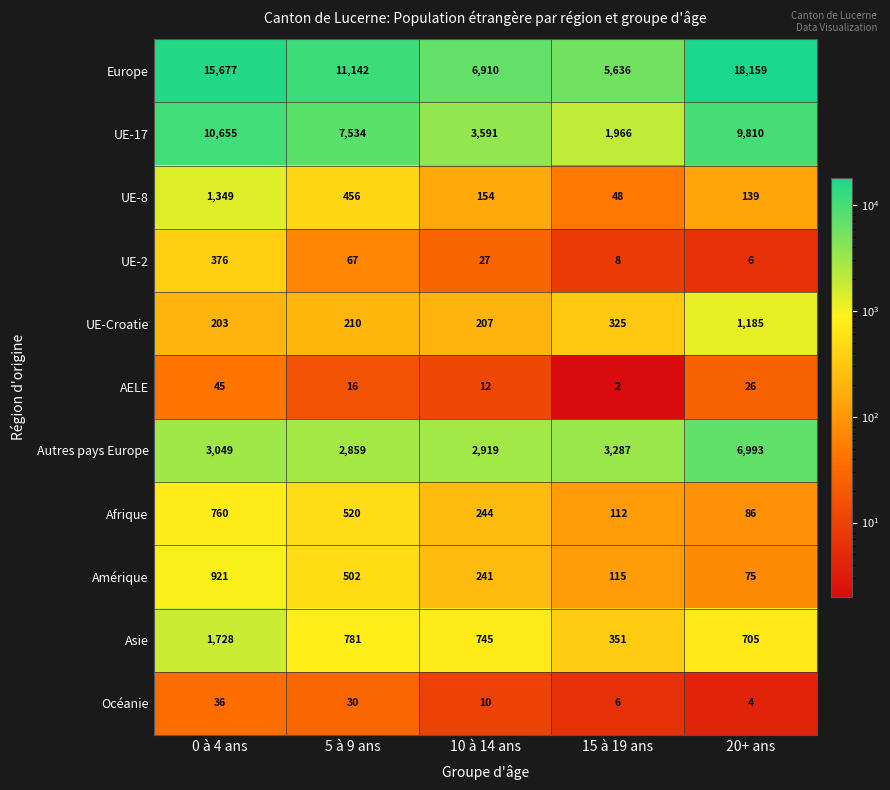

What is the sum of the UE-2 values at 0 à 4 ans and 20+ ans?

382